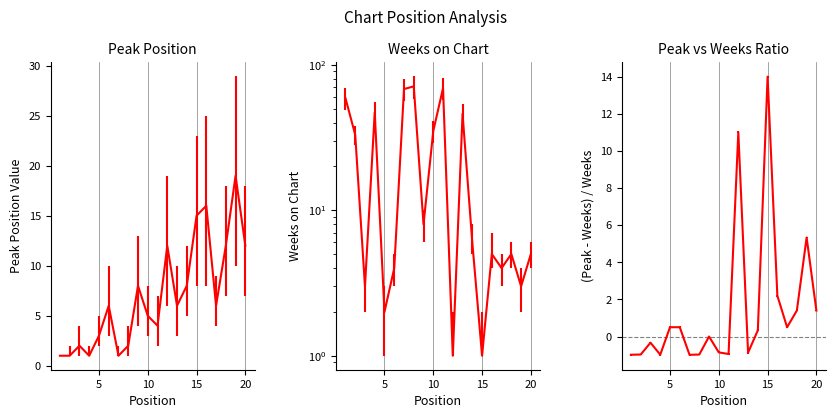

What is the spread (max minus min) of values at 19?

16